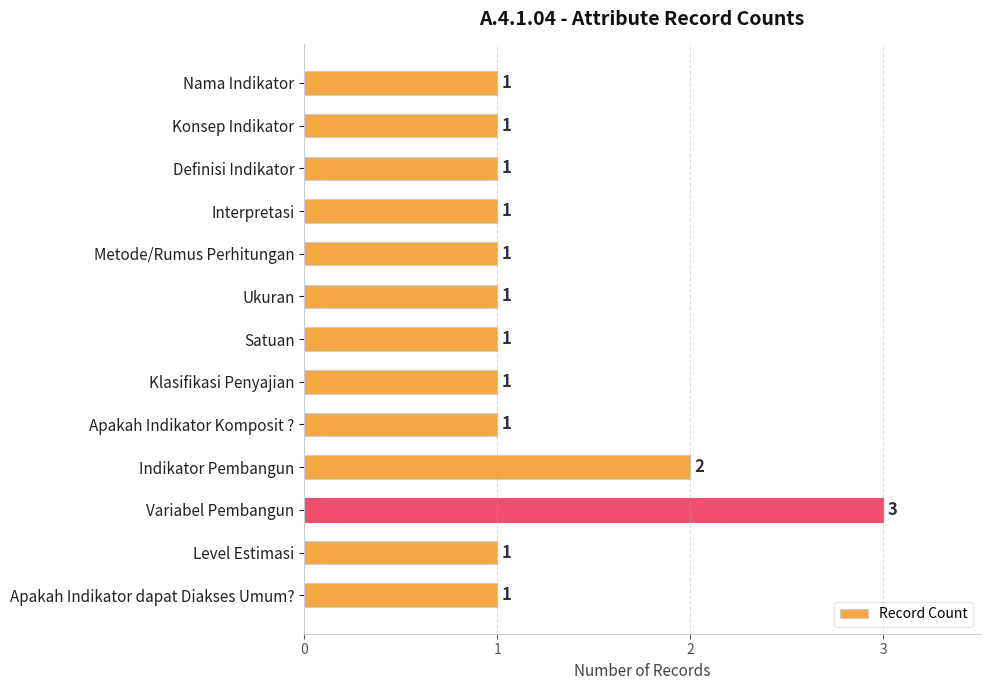

Does the chart contain any negative values?

No